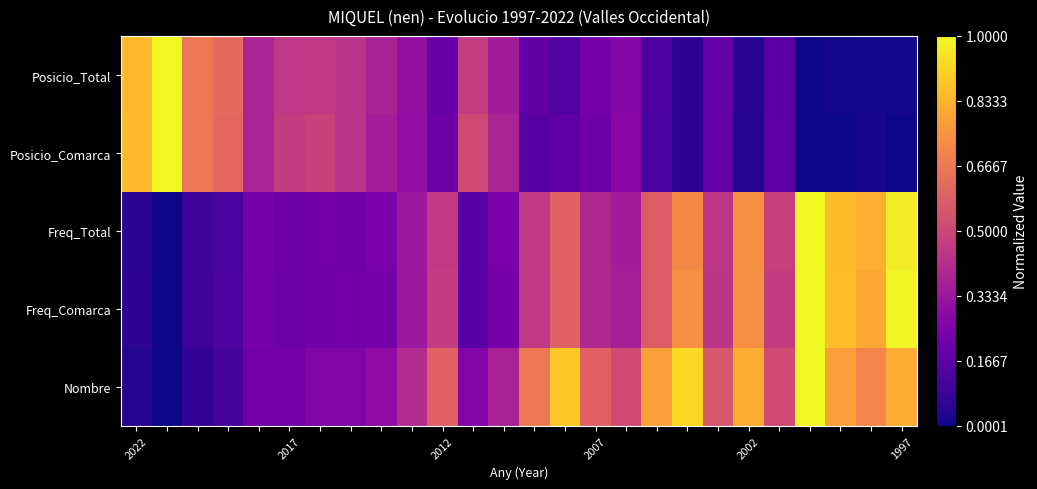

Which series has the largest total across all categories?

Nombre